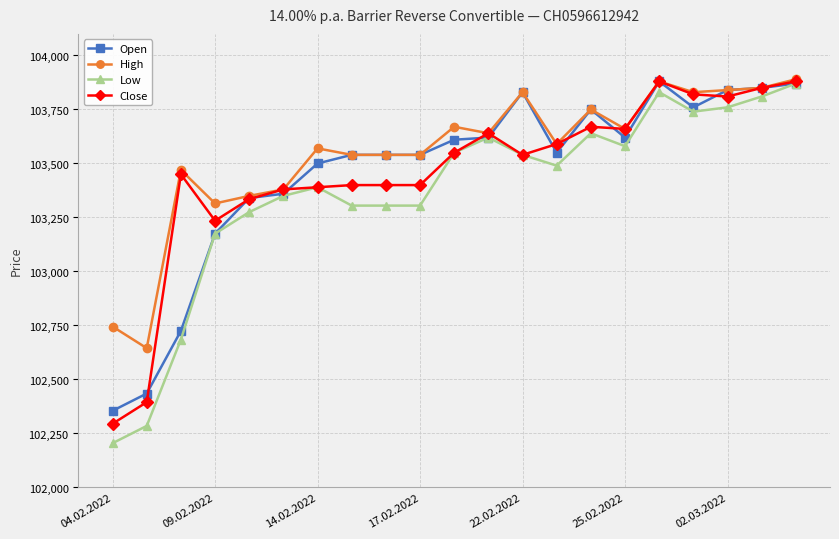

How many data points does each series have?

21